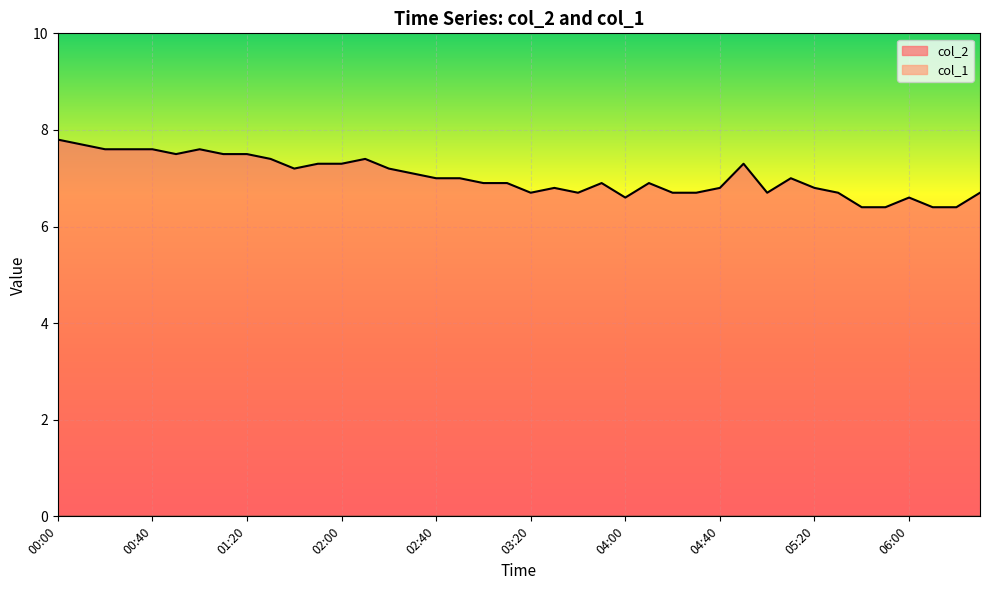

What is the change in value from 02:30 to 03:10?

-0.2